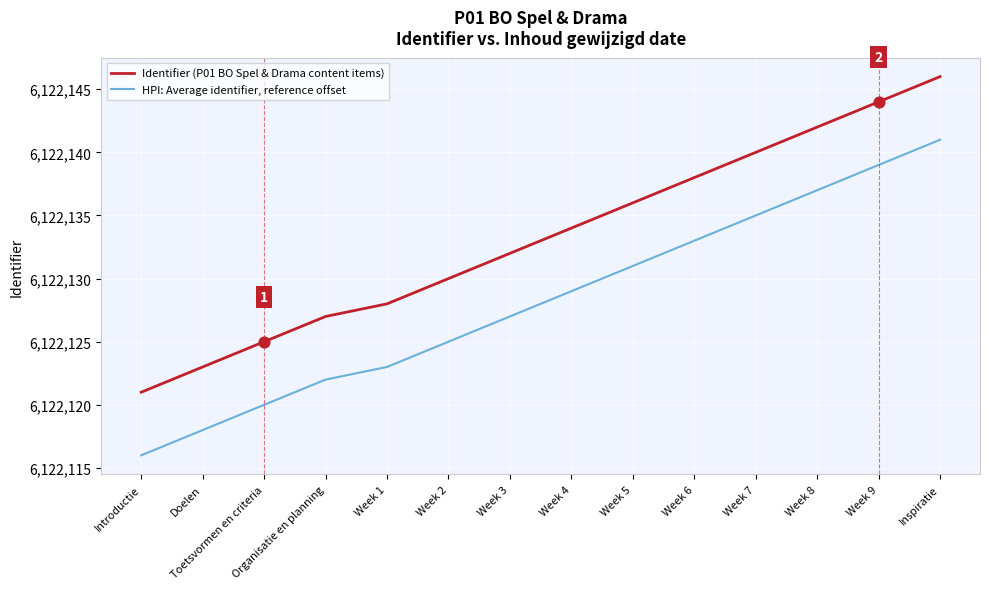

Which series has the largest total across all categories?

Identifier (P01 BO Spel & Drama content items)